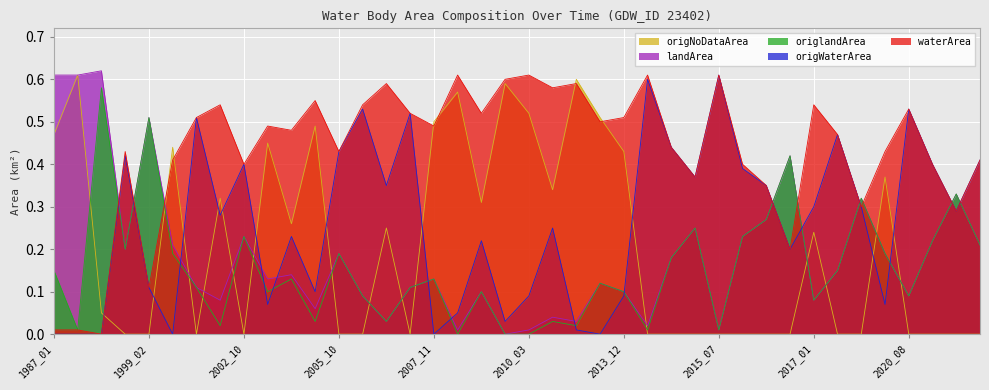

List the labels in order of origlandArea value, largest first.

1990_10, 1999_02, 2016_11, 2020_10, 2019_10, 2016_09, 2014_10, 2002_10, 2015_11, 2020_09, 2021_11, 1998_06, 2001_11, 2005_10, 2020_03, 2014_09, 1987_01, 2019_09, 2003_01, 2007_11, 2013_02, 2002_02, 2007_09, 2002_12, 2009_03, 2013_12, 2007_04, 2020_08, 2017_01, 2004_11, 2007_06, 2010_11, 2002_03, 2011_04, 1990_07, 2014_06, 2015_07, 2008_03, 2009_12, 2010_03